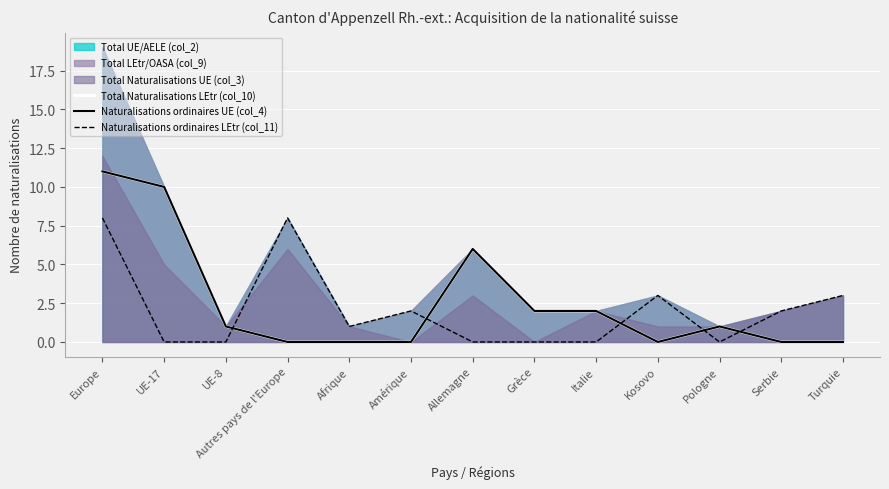

Is it true that Total Naturalisations LEtr (col_10) equals -7 at Turquie?

False